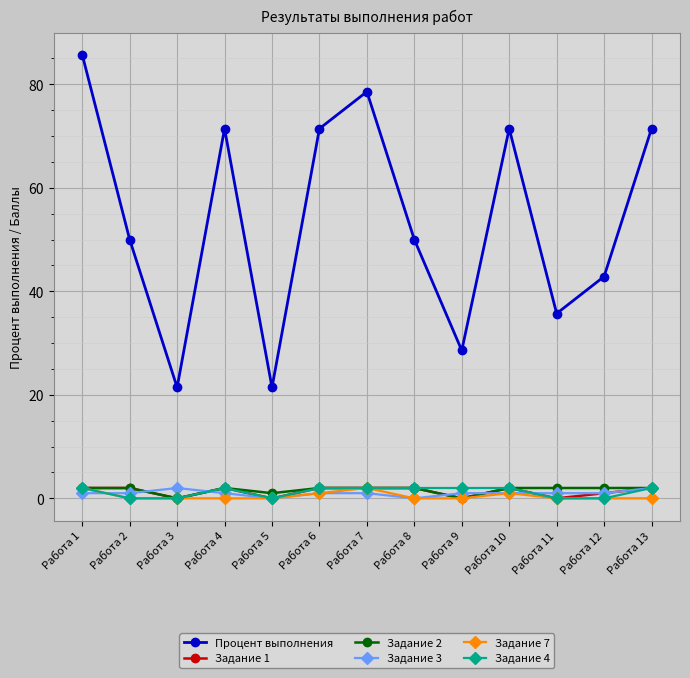

Is it true that Задание 2 equals 0.0 at Работа 3?

True